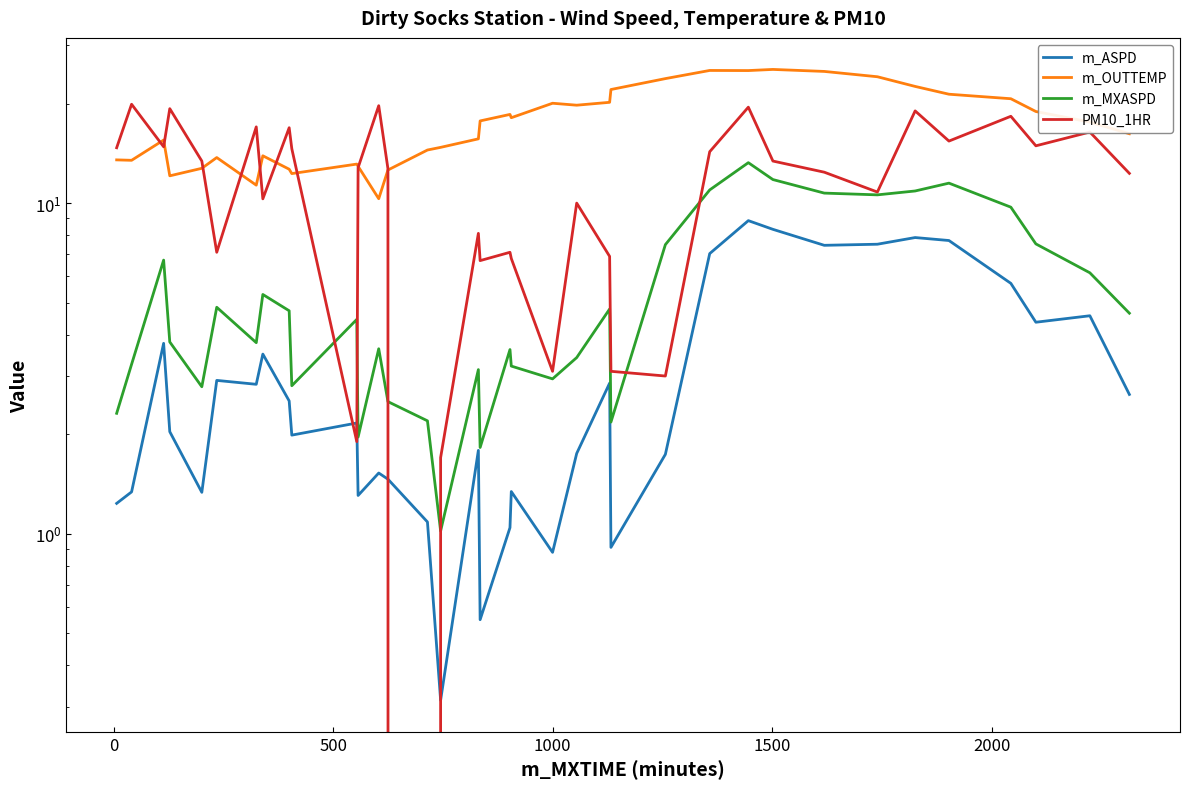

The value of m_OUTTEMP at 32 is 9.2. True or false?

False